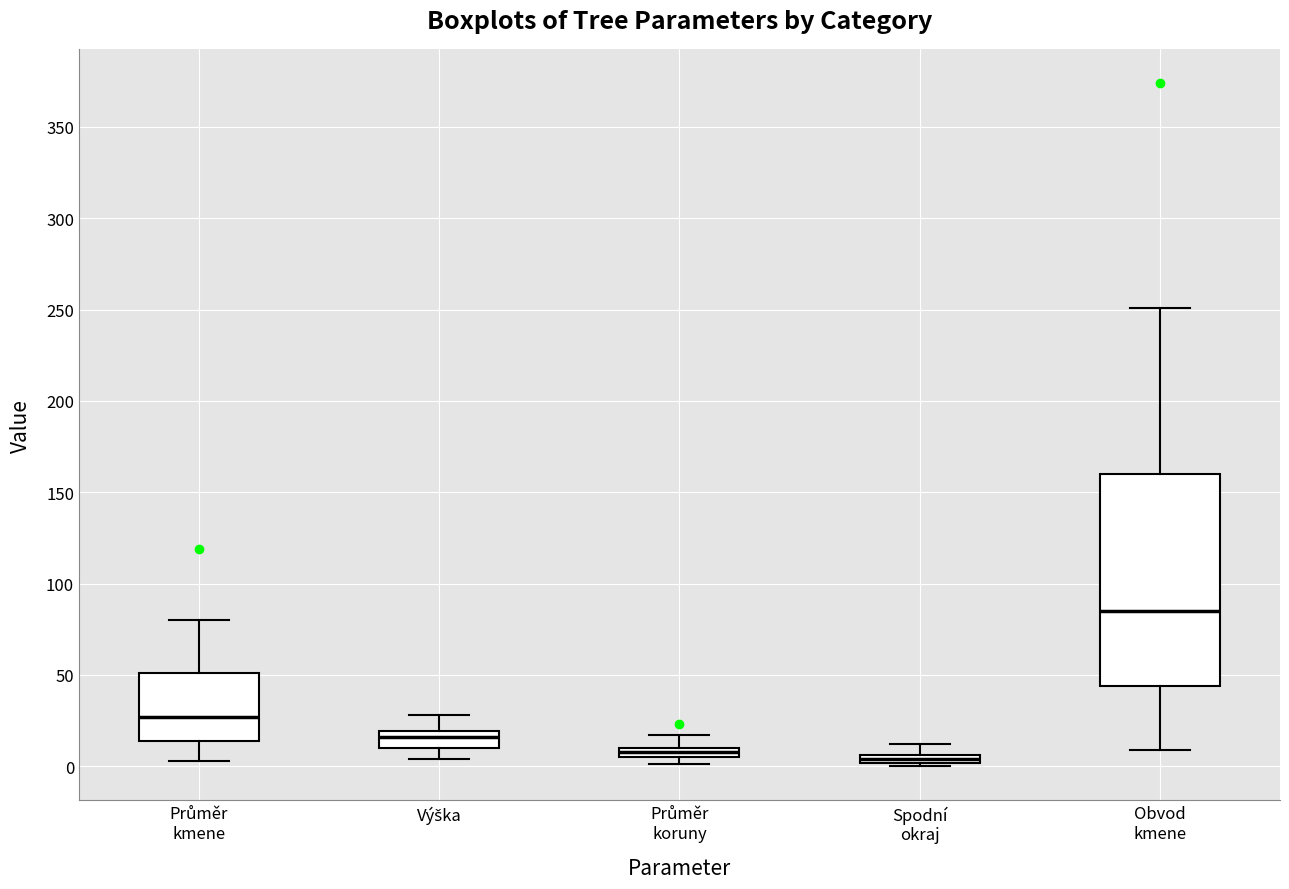

Where is the lower edge of the box for Spodní okraj on the y-axis? The values are not printed on the chart, so give them approximately, as read against the axis.

0